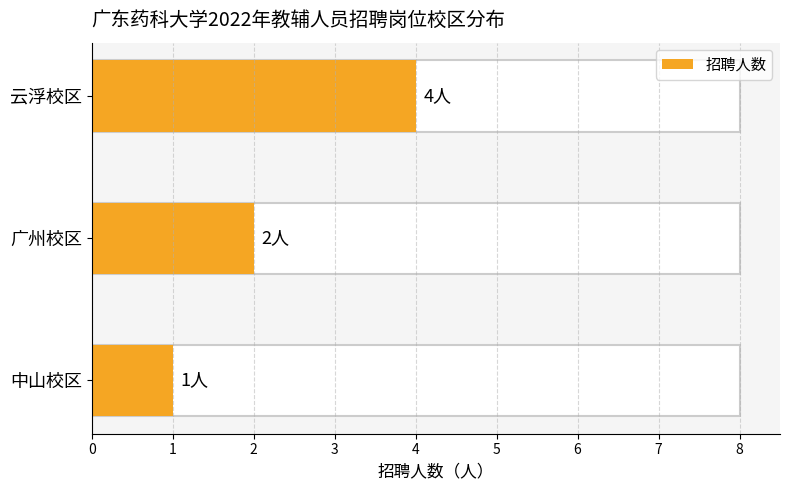

Is it true that the value at 中山校区 is 1?

False